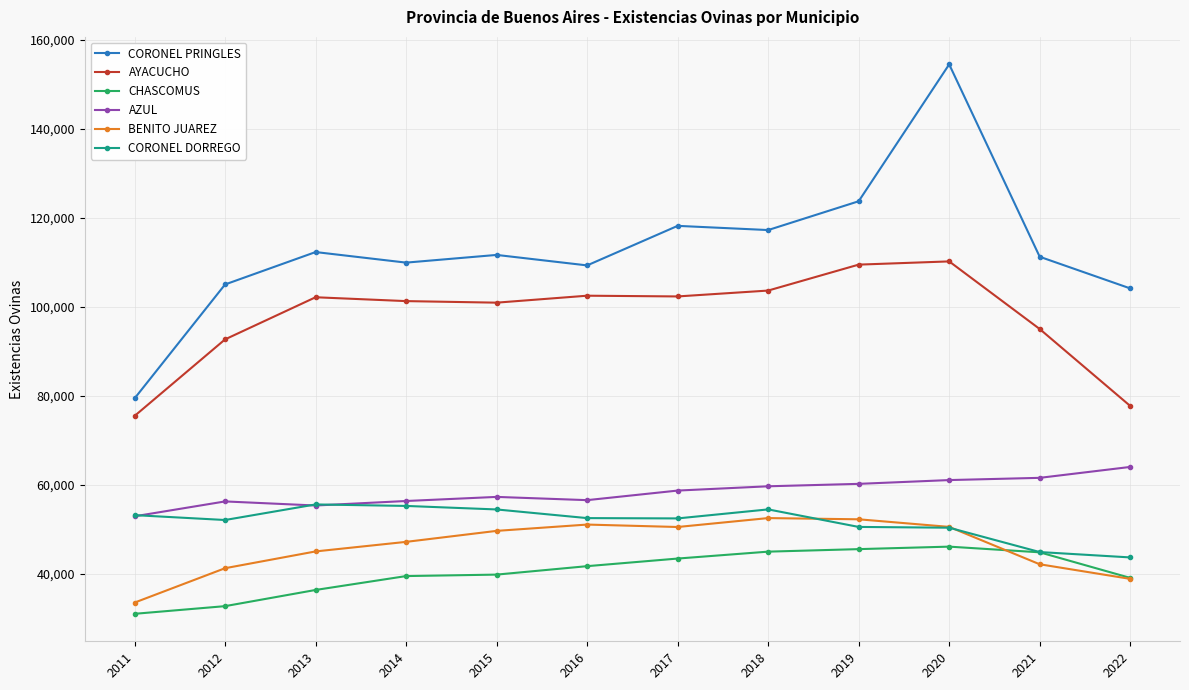

What is the spread (max minus min) of values at 2018?

72248